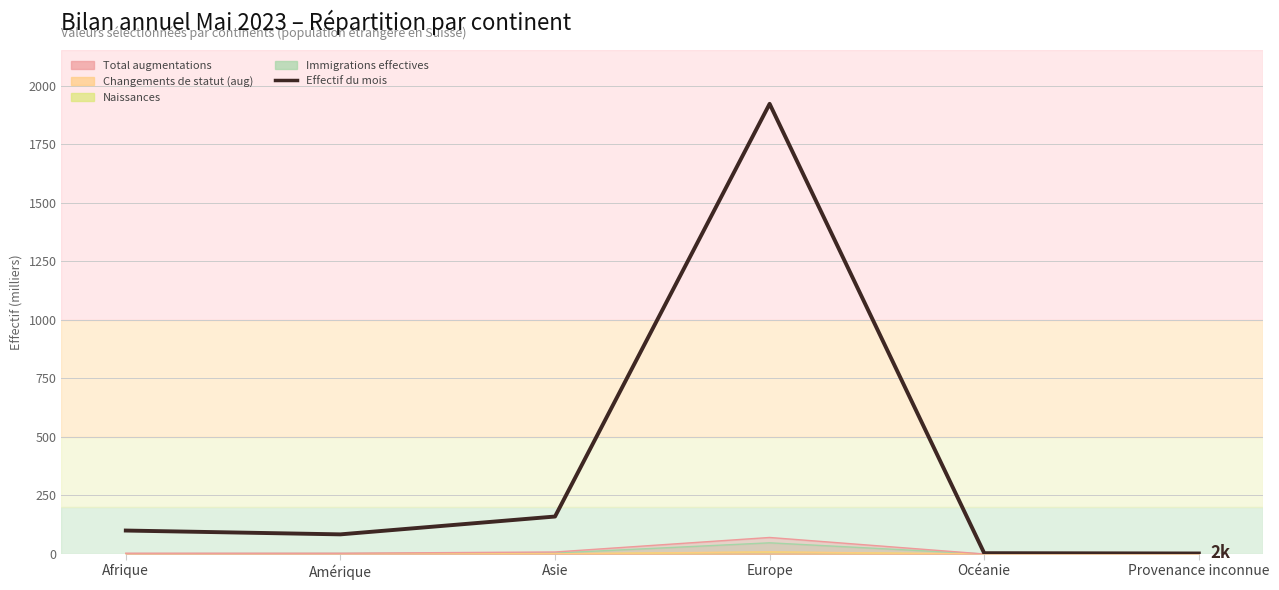

List the labels in order of value, smallest first.

Provenance inconnue, Océanie, Amérique, Afrique, Asie, Europe